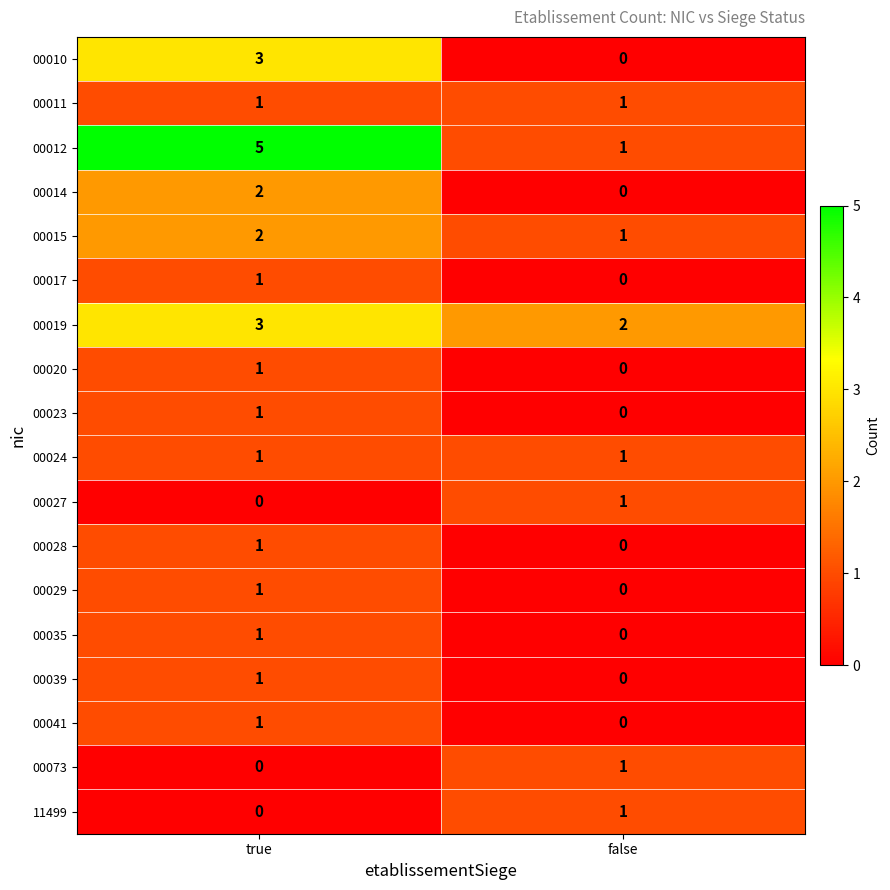

Rank the categories by 00014 value from highest to lowest.

true, false